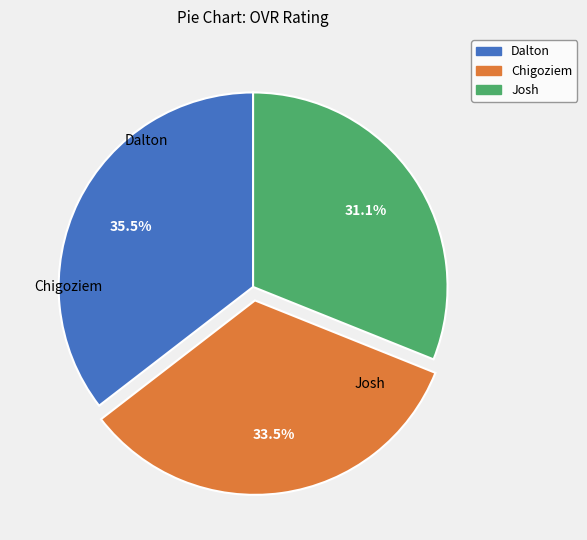

Which has a higher value, Dalton or Chigoziem?

Dalton